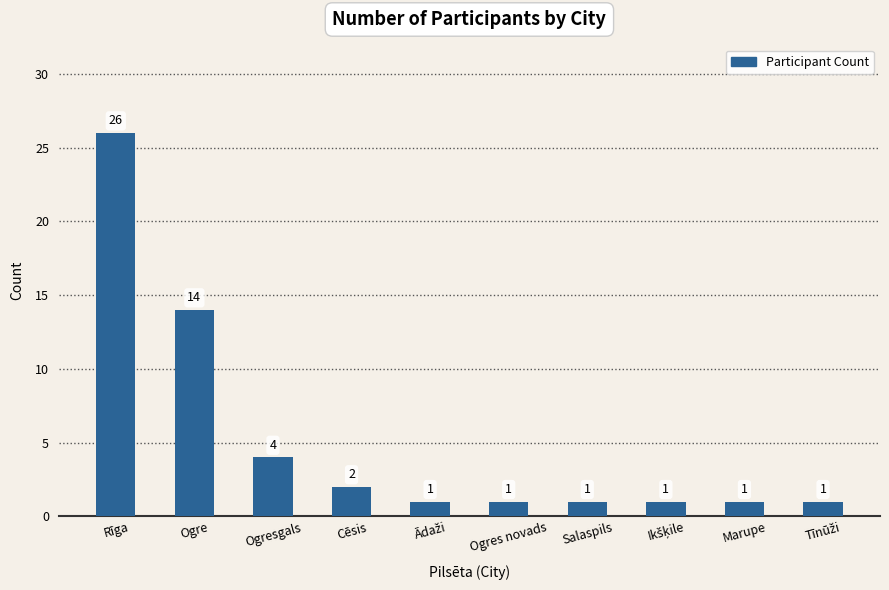

Are the bars horizontal?

No